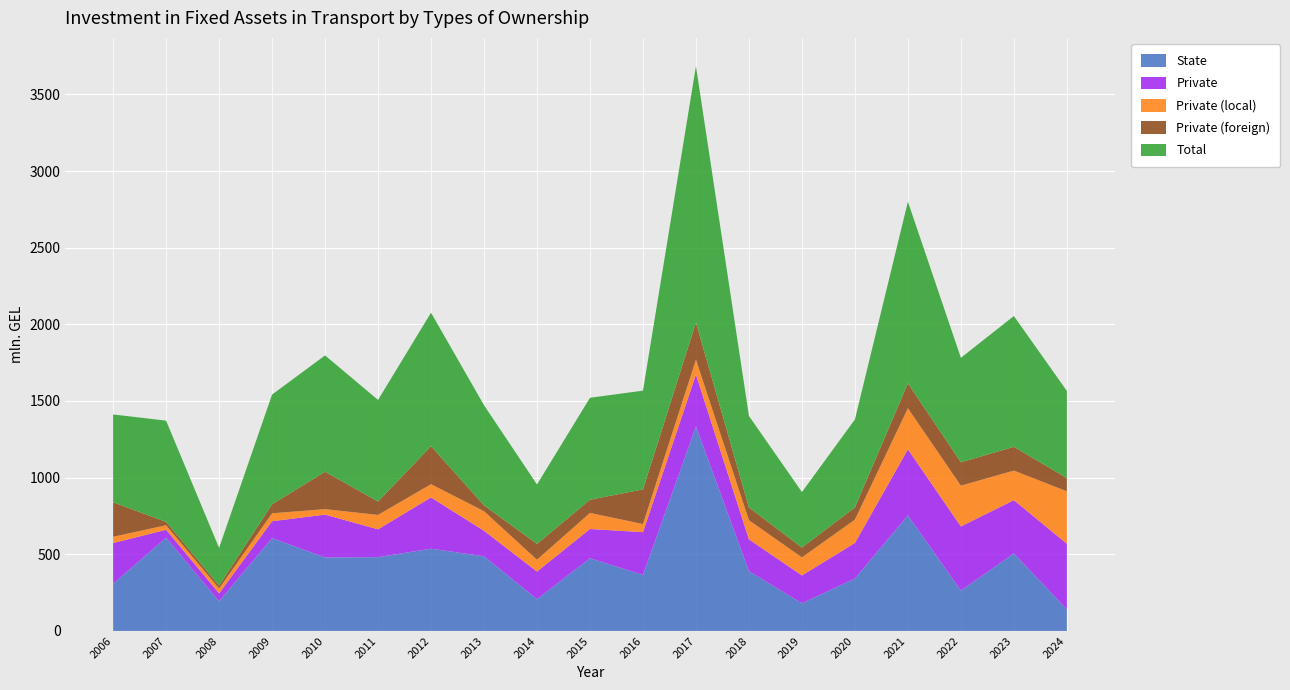

Reading left to right, list all the values displayed in this chart.

Total: 2006=573.2	2007=659.9	2008=245.0	2009=715.6	2010=758.7	2011=662.7	2012=870.7	2013=653.1	2014=387.4	2015=665.0	2016=644.2	2017=1672.6	2018=597.3	2019=362.0	2020=573.8	2021=1184.7	2022=681.5	2023=853.2	2024=568.6
State: 2006=307.6	2007=608.2	2008=193.5	2009=605.1	2010=479.0	2011=481.2	2012=536.4	2013=486.9	2014=207.1	2015=474.1	2016=365.2	2017=1333.5	2018=389.6	2019=180.1	2020=342.0	2021=753.9	2022=263.2	2023=505.4	2024=140.2
Private: 2006=265.6	2007=51.8	2008=51.4	2009=110.5	2010=279.7	2011=181.5	2012=334.4	2013=166.2	2014=180.3	2015=190.9	2016=279.0	2017=339.1	2018=207.8	2019=181.9	2020=231.8	2021=430.8	2022=418.4	2023=347.8	2024=428.4
Private (local): 2006=40.8	2007=29.5	2008=31.8	2009=51.7	2010=35.6	2011=93.9	2012=86.4	2013=127.7	2014=76.8	2015=104.7	2016=53.1	2017=96.7	2018=124.6	2019=117.6	2020=152.1	2021=267.9	2022=265.9	2023=192.6	2024=342.2
Private (foreign): 2006=224.8	2007=22.3	2008=19.6	2009=58.7	2010=244.1	2011=87.6	2012=248.0	2013=38.5	2014=103.6	2015=86.2	2016=225.9	2017=242.4	2018=83.1	2019=64.4	2020=79.7	2021=162.9	2022=152.5	2023=155.2	2024=86.1